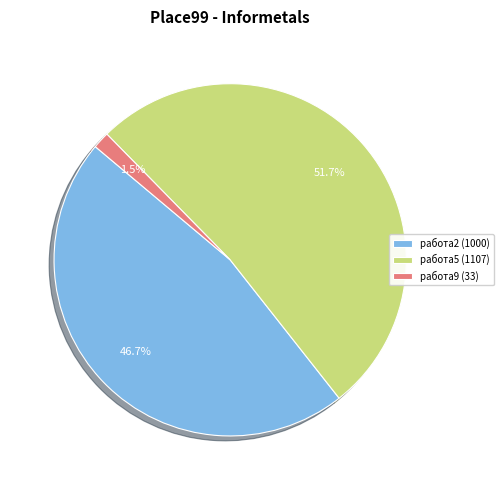

To the nearest percent, what percentage of the pie is работа5?

52%